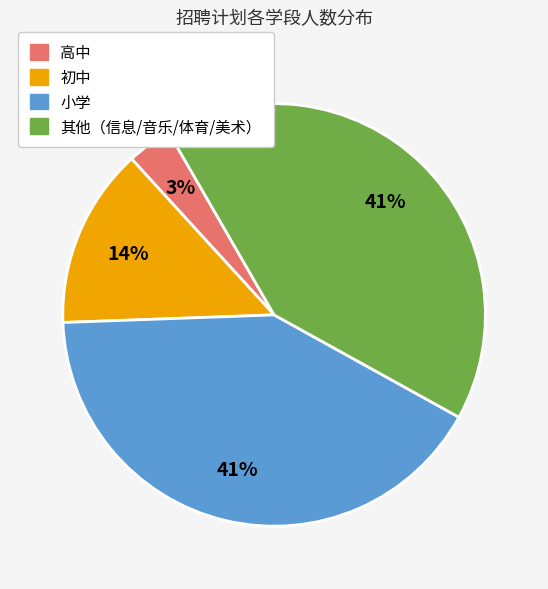

To the nearest percent, what is the average slice percentage?

25%